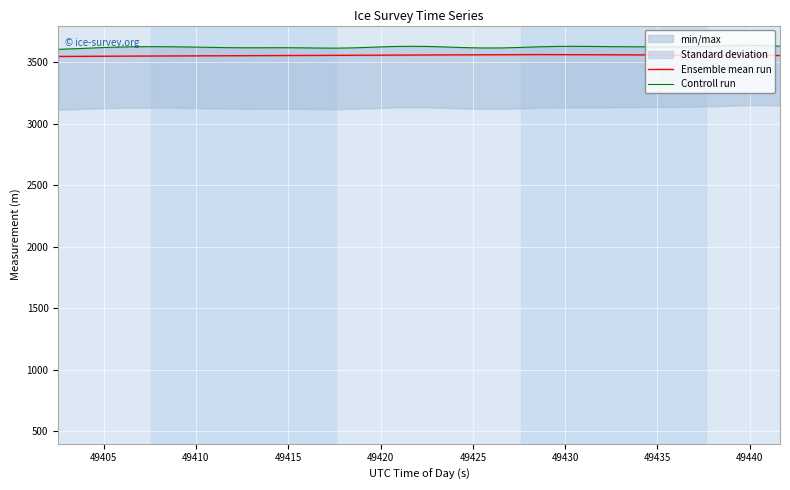

How many lines are shown in the chart?

2